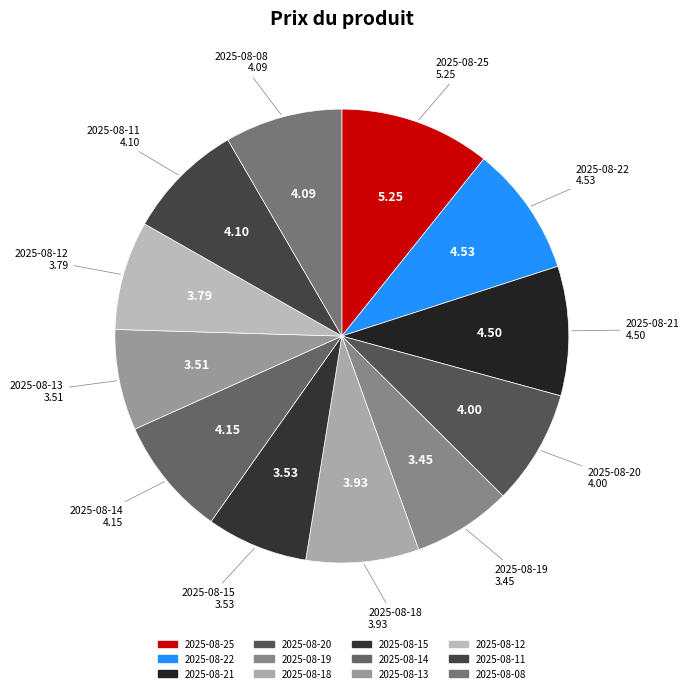

Do 2025-08-21 and 2025-08-20 together represent more than half of the pie?

No